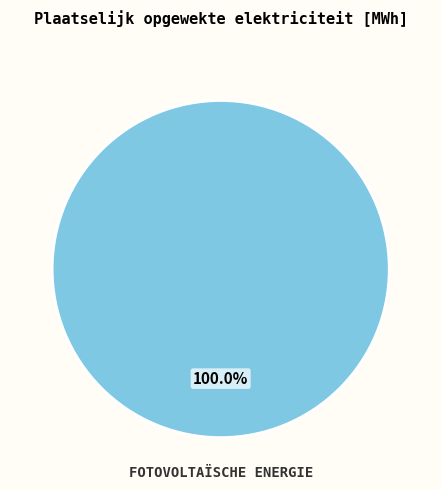

How many segments does this pie chart have?

1